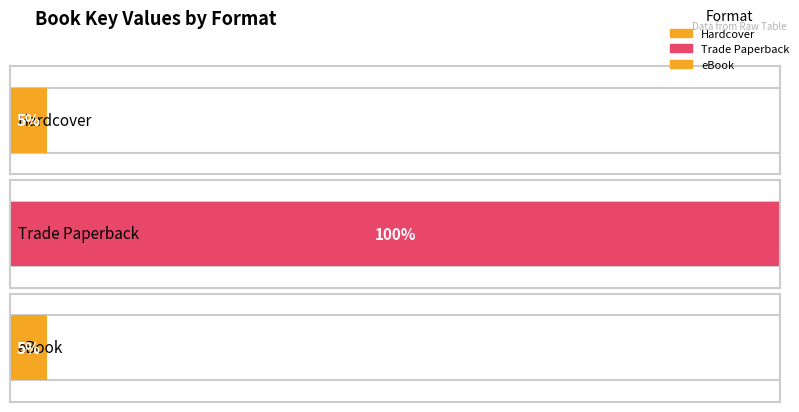

True or false: Hardcover has a value of 2116926012 at Fair Ball.

True